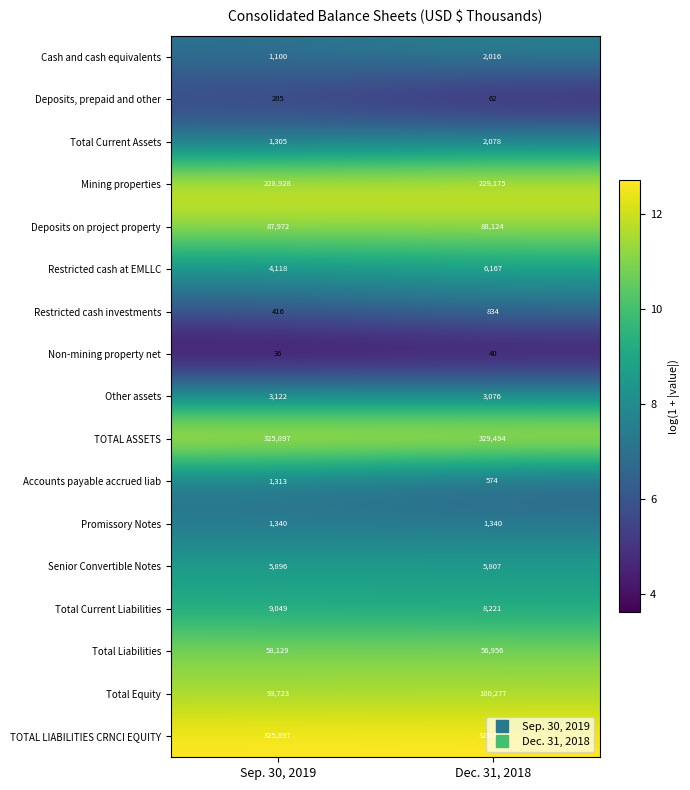

Which series changed the most between Sep. 30, 2019 and Dec. 31, 2018?

Total Equity